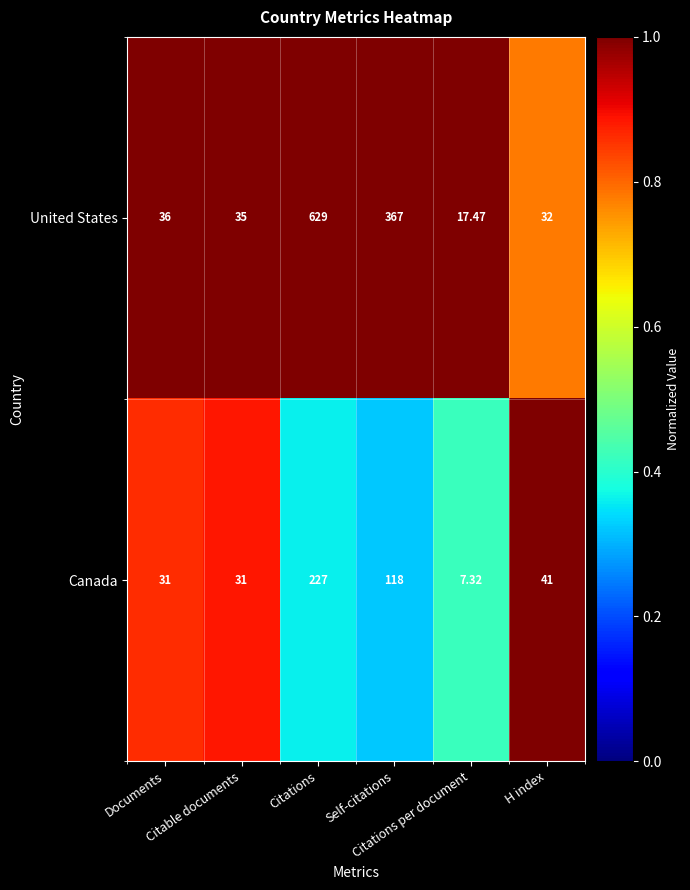

List the series in order of their overall mean, lowest first.

Canada, United States